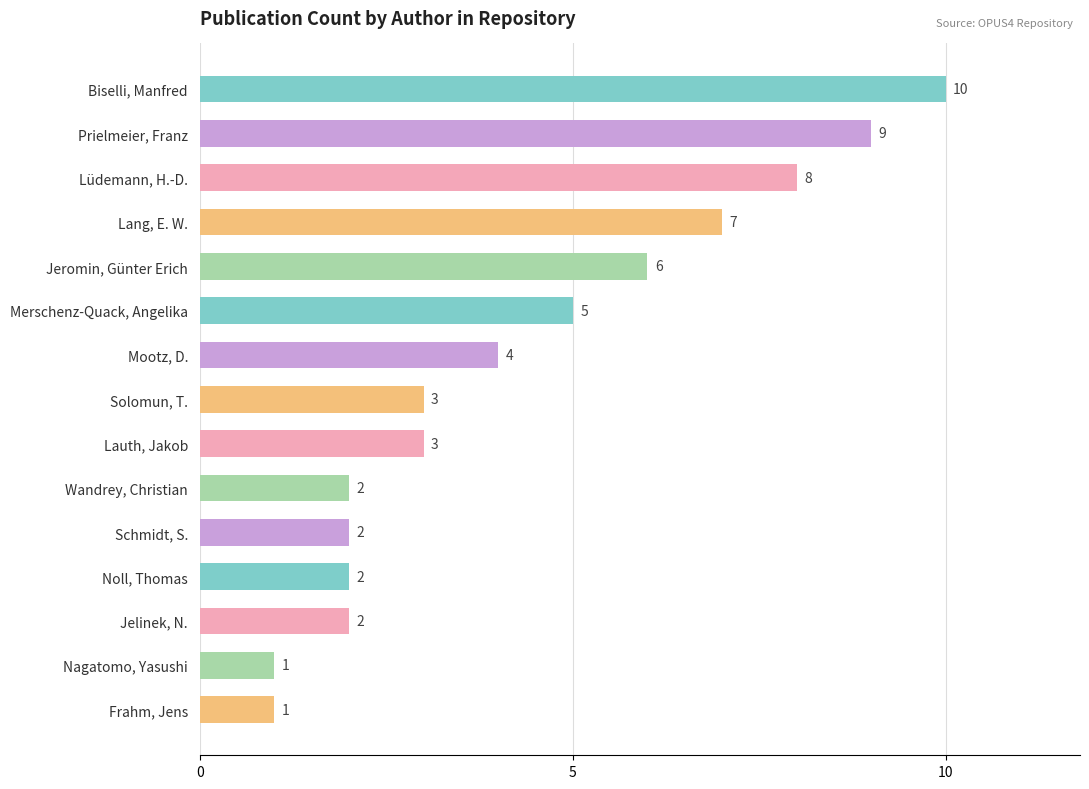

How many values are between 2 and 7?

10